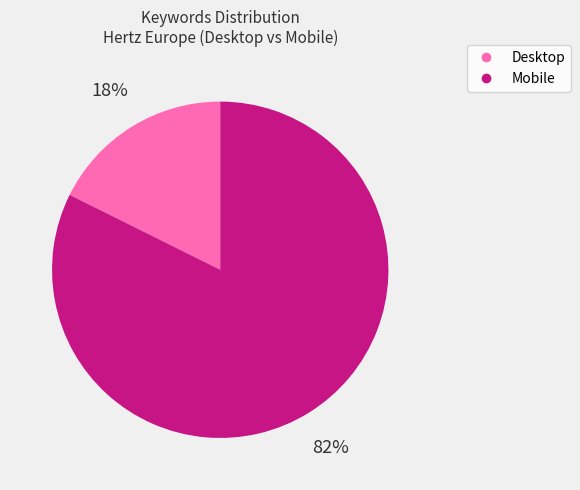

Does any single category account for the majority?

Yes